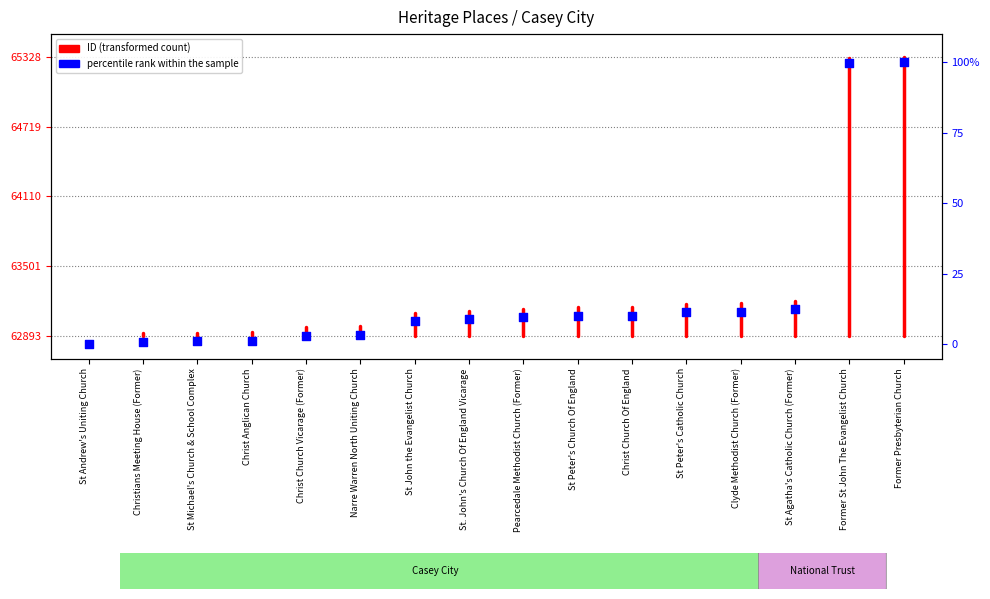

What is the change in value from St Michael's Church & School Complex to Christ Church Of England?

+9.1